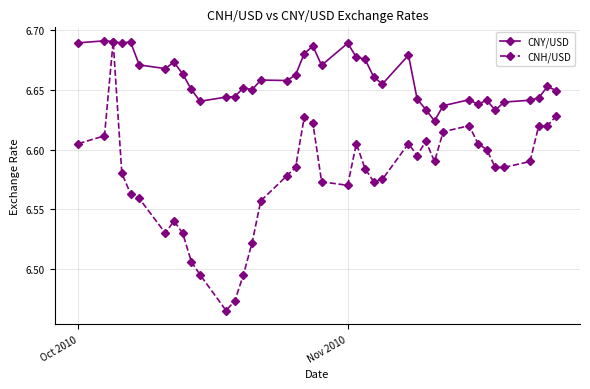

Which series has the widest spread of values?

CNH/USD